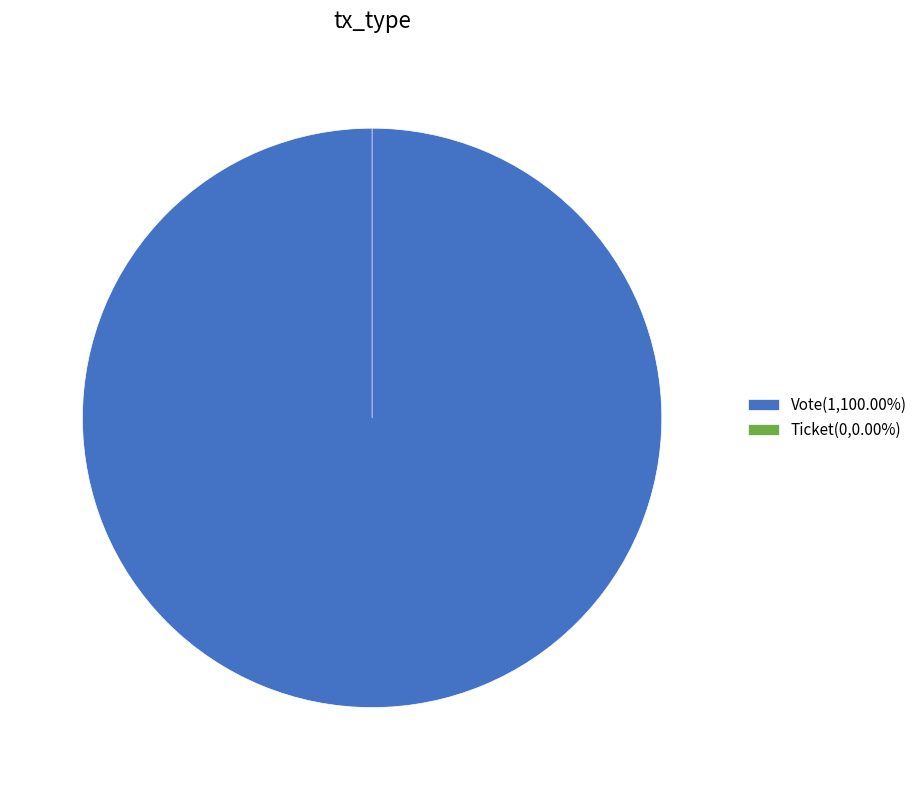

Which slice represents more than half of the pie?

Vote